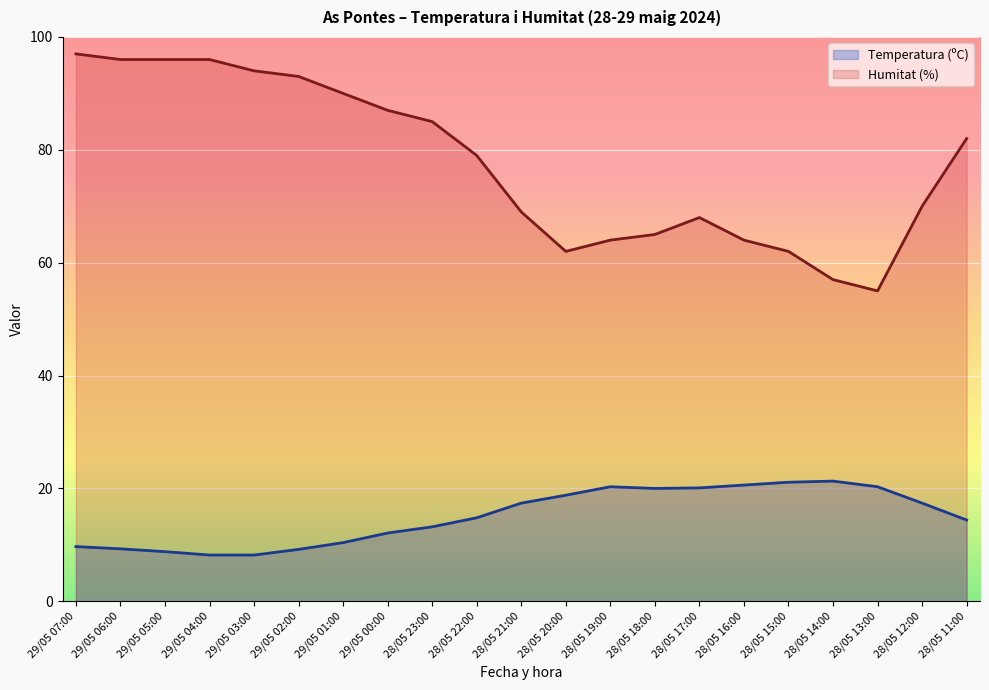

What is the sum of all Humitat (%) values?

1631.0